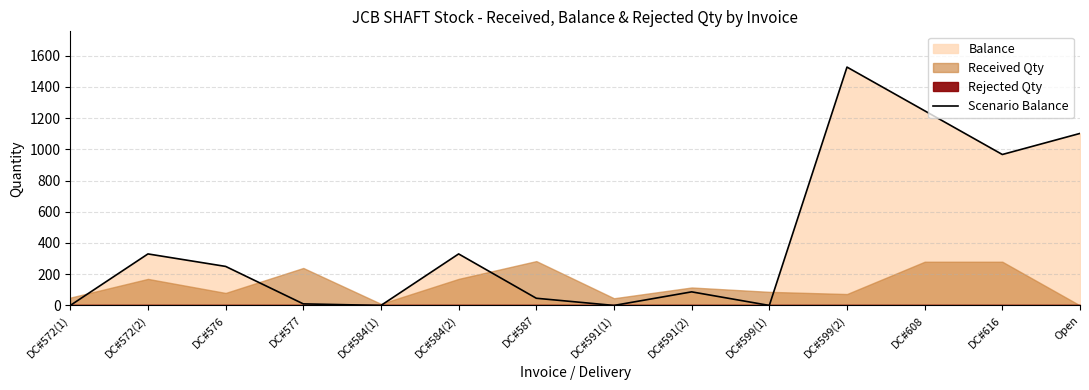

What is the change in value from DC#591(1) to DC#608?

+1247